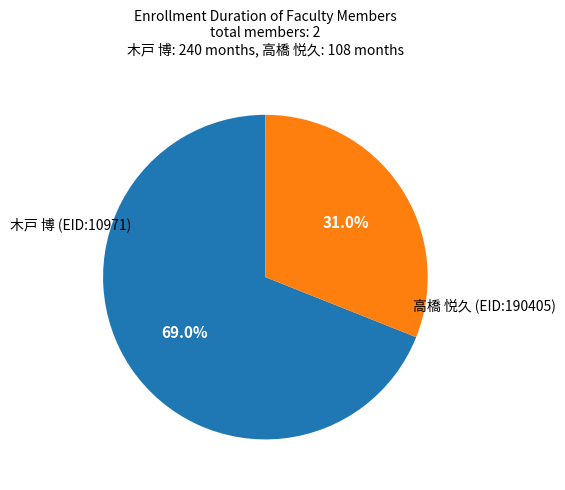

Is there any slice that represents more than half of the pie?

Yes